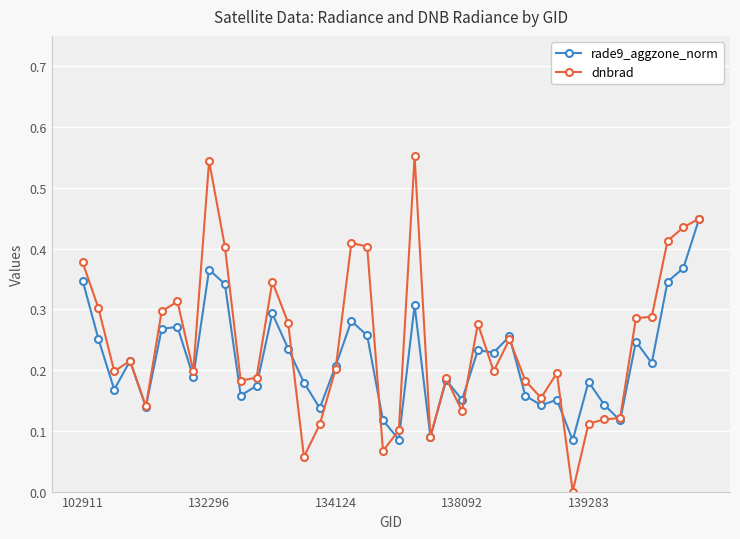

True or false: dnbrad and rade9_aggzone_norm intersect in this chart.

True